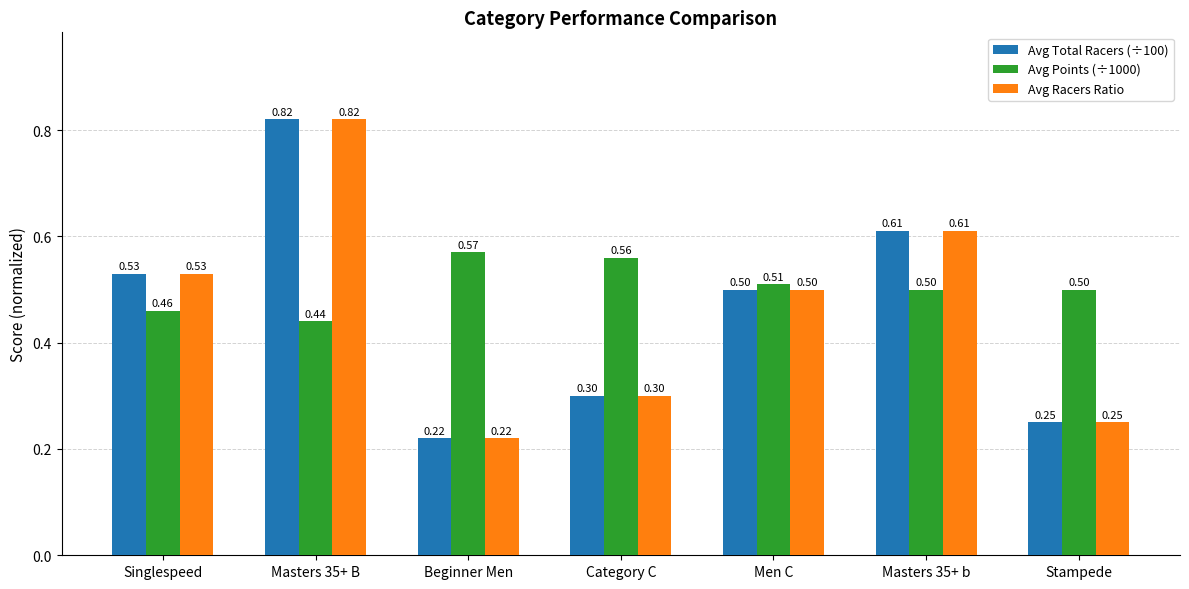

How many Avg Total Racers (÷100) values are between 0 and 1?

7